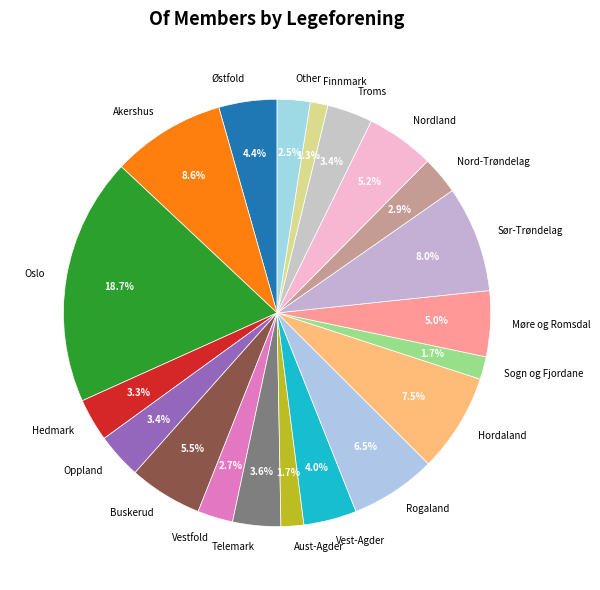

What is the ratio of the value at Rogaland to the value at Sogn og Fjordane?

3.8